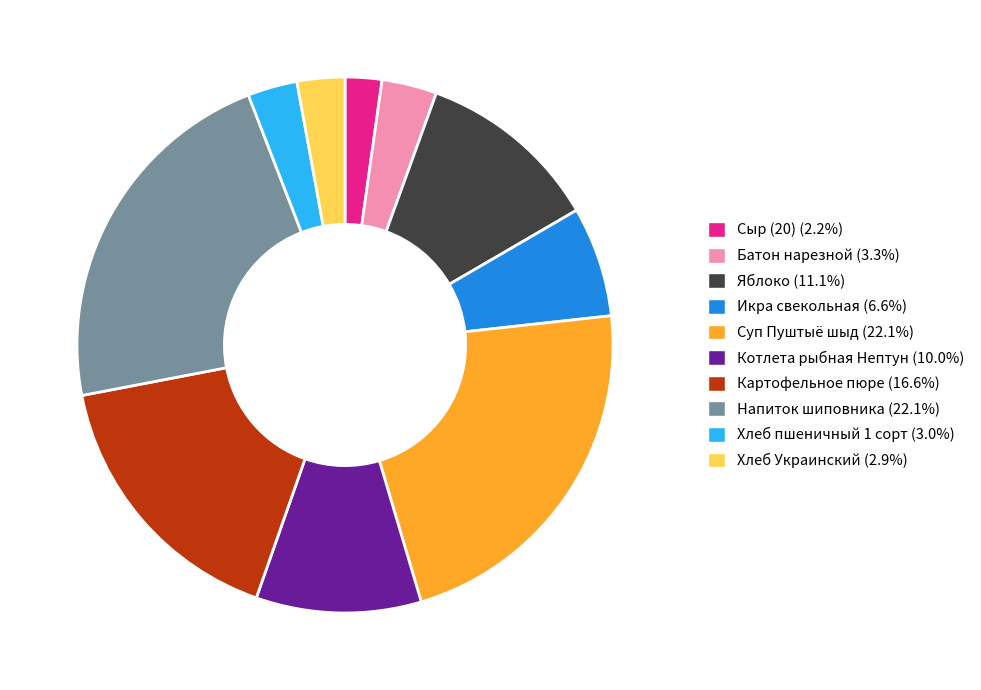

Does any single category account for the majority?

No